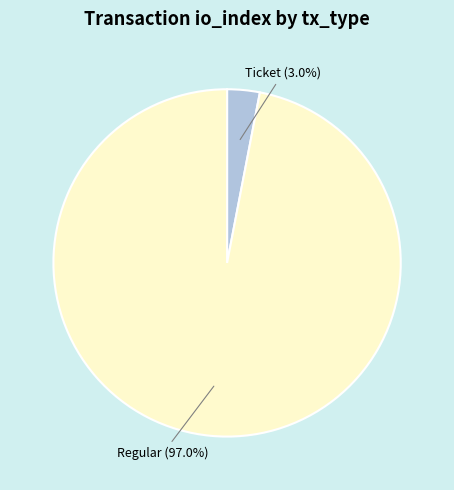

Which category accounts for the majority?

Regular (97.0%)